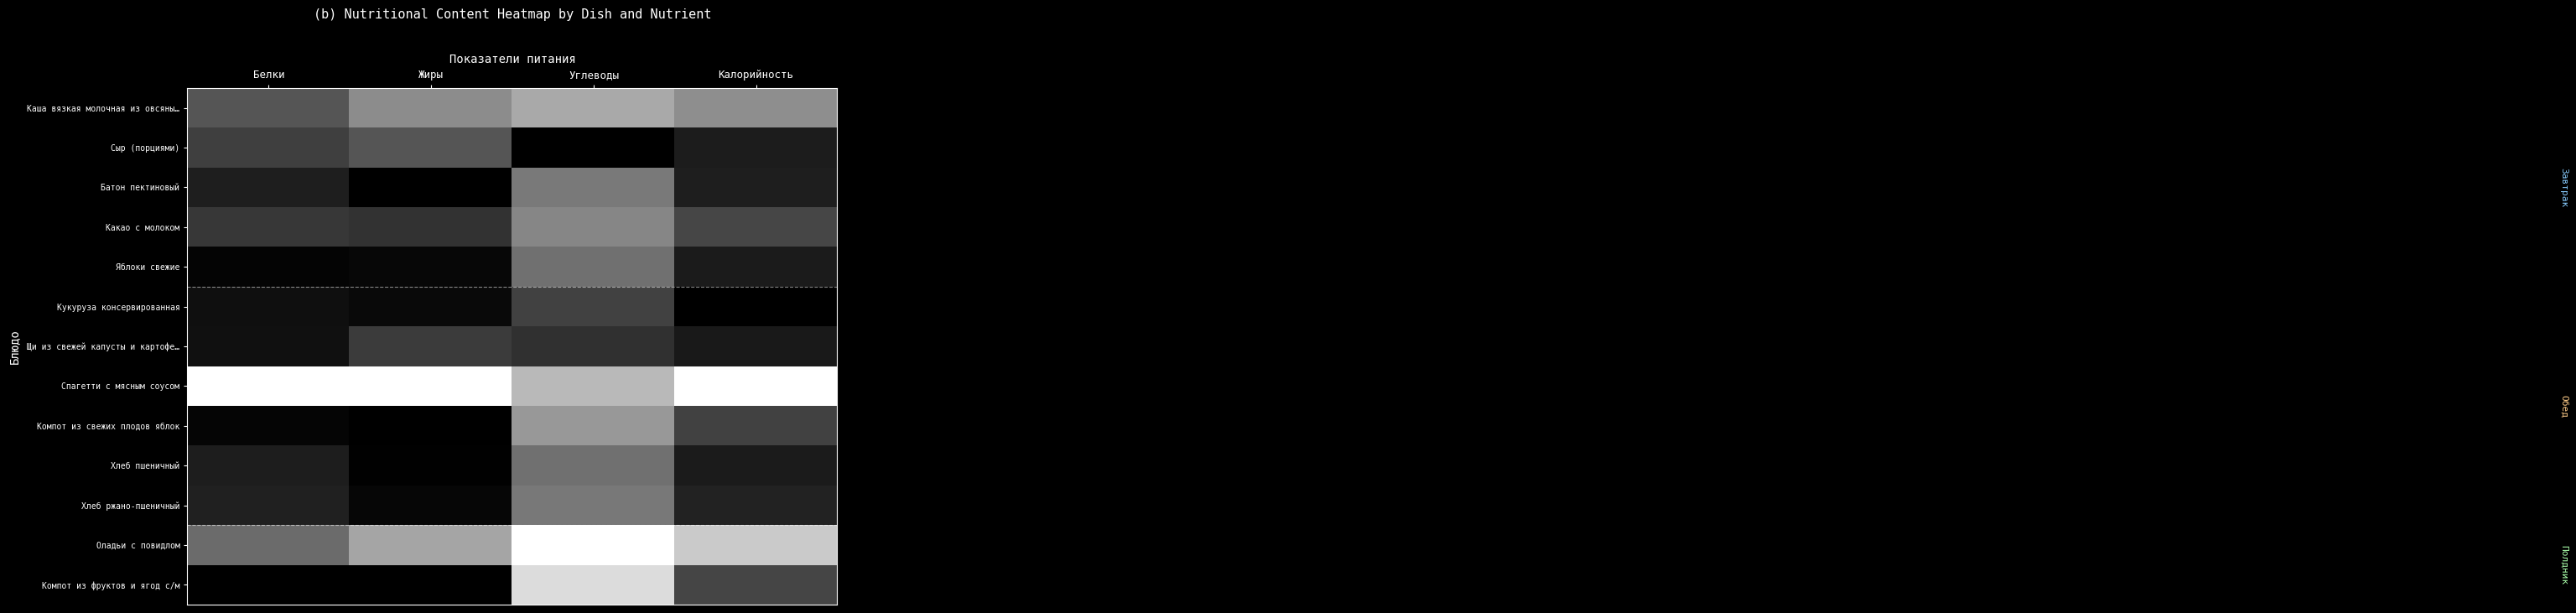

What is the total value across all series at Углеводы?

0.3